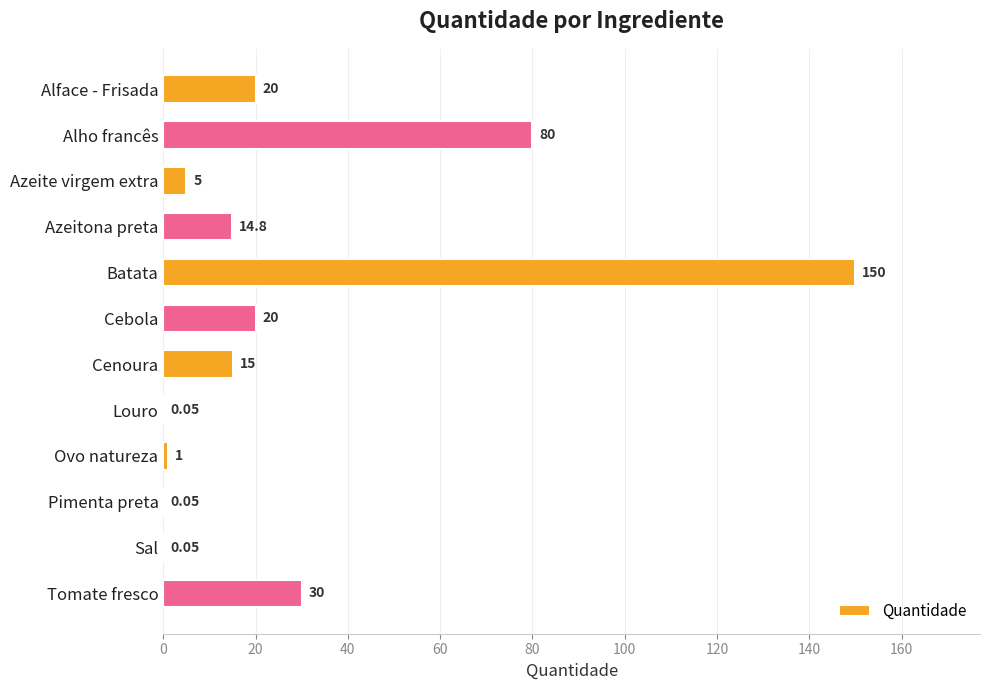

Approximately how many times larger is the value at Azeite virgem extra compared to Ovo natureza?

5.0